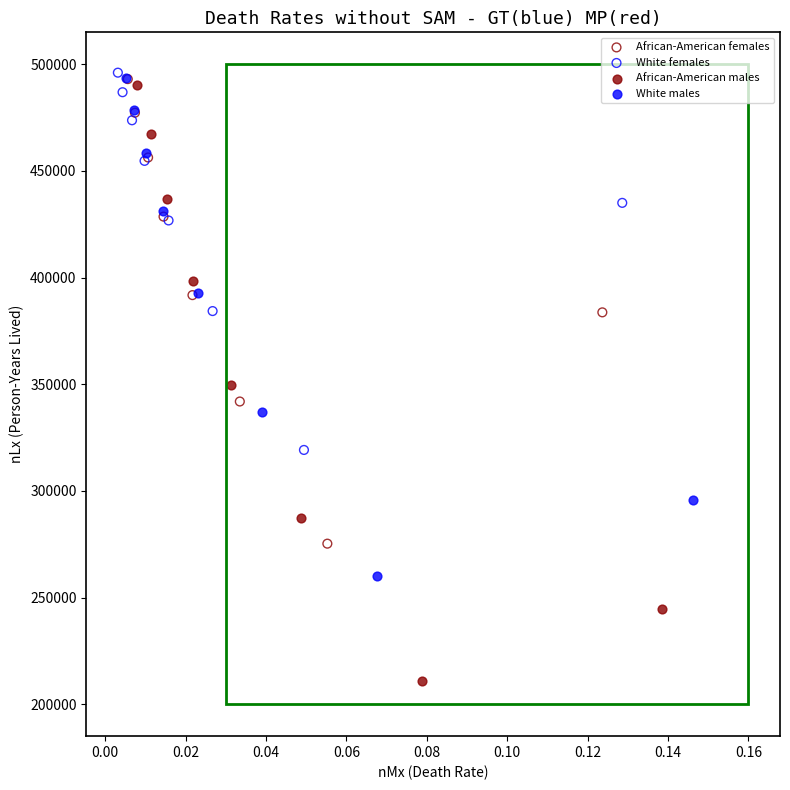

Which series has the largest Y range (max minus min)?

African-American males